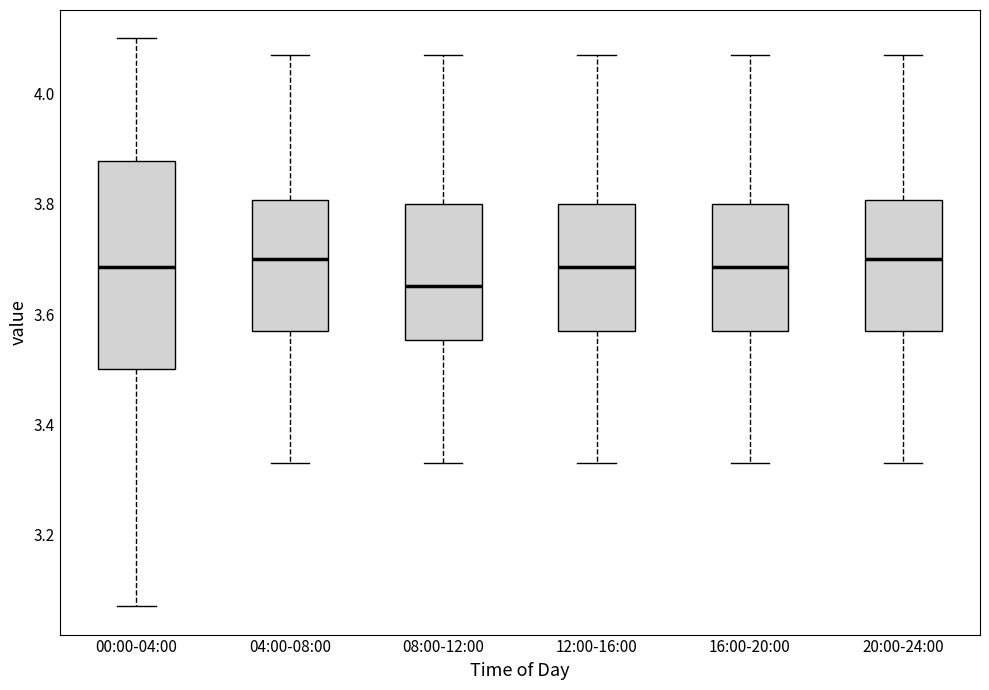

Which box is the tallest, from its lower edge to its upper edge?

00:00-04:00